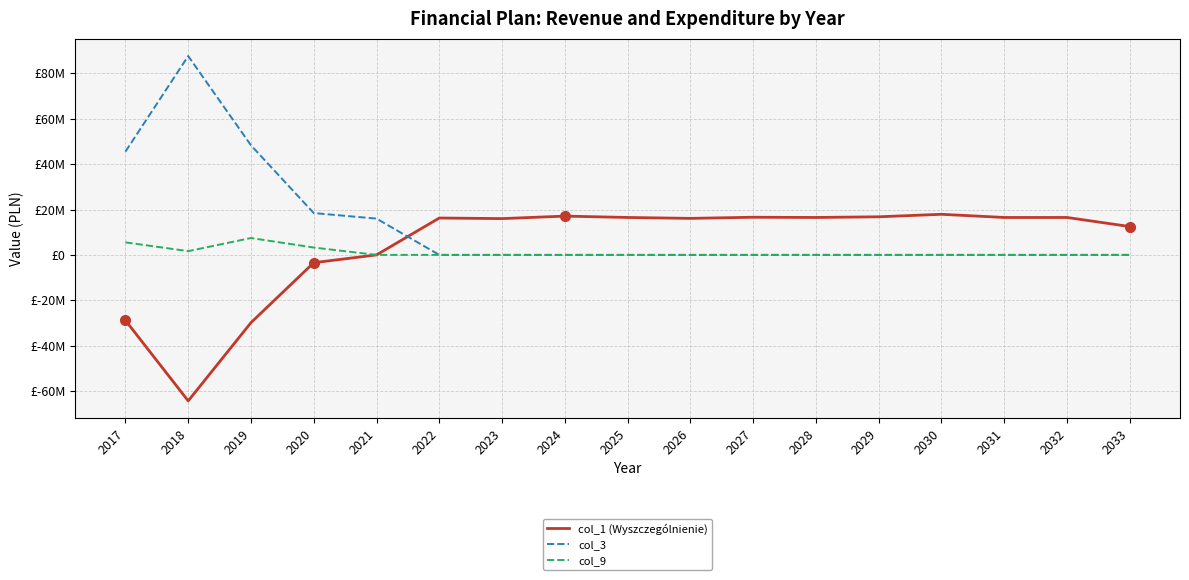

Does the chart have visible grid lines?

Yes